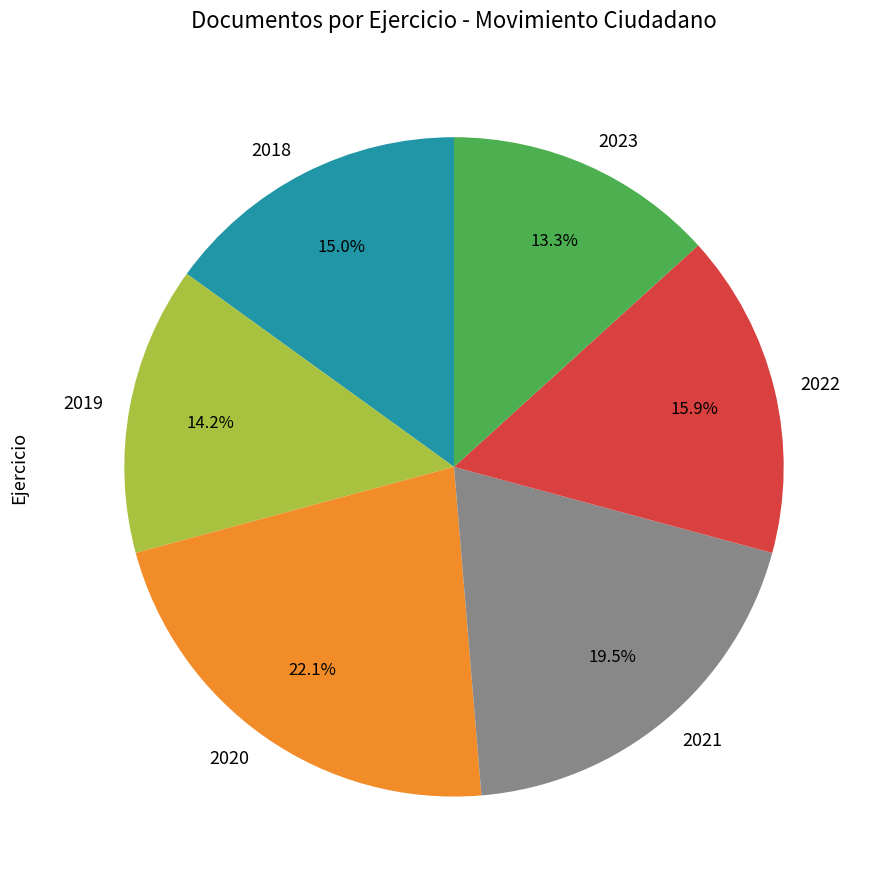

Which category has the smallest portion of the pie?

2023